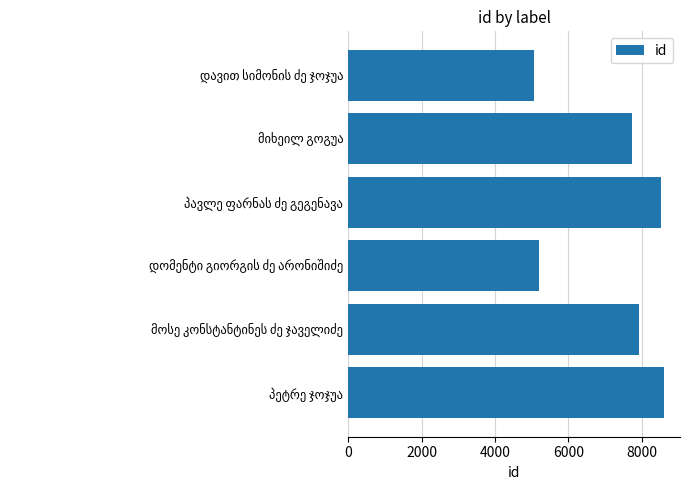

What is the minimum value shown in the chart?

5064